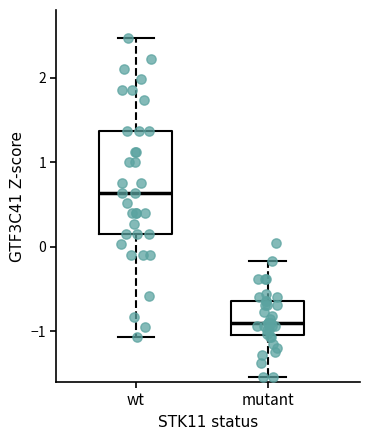

Reading left to right, read every box against the y-axis: the position of its median line, the range the box covers, and the ends of its whiskers. The values are not printed on the chart, so give them approximately, as read against the axis.

wt: median 0.6, box 0.1 to 1.4, whiskers -1.1 to 2.5
mutant: median -0.9, box -1.0 to -0.6, whiskers -1.5 to -0.2